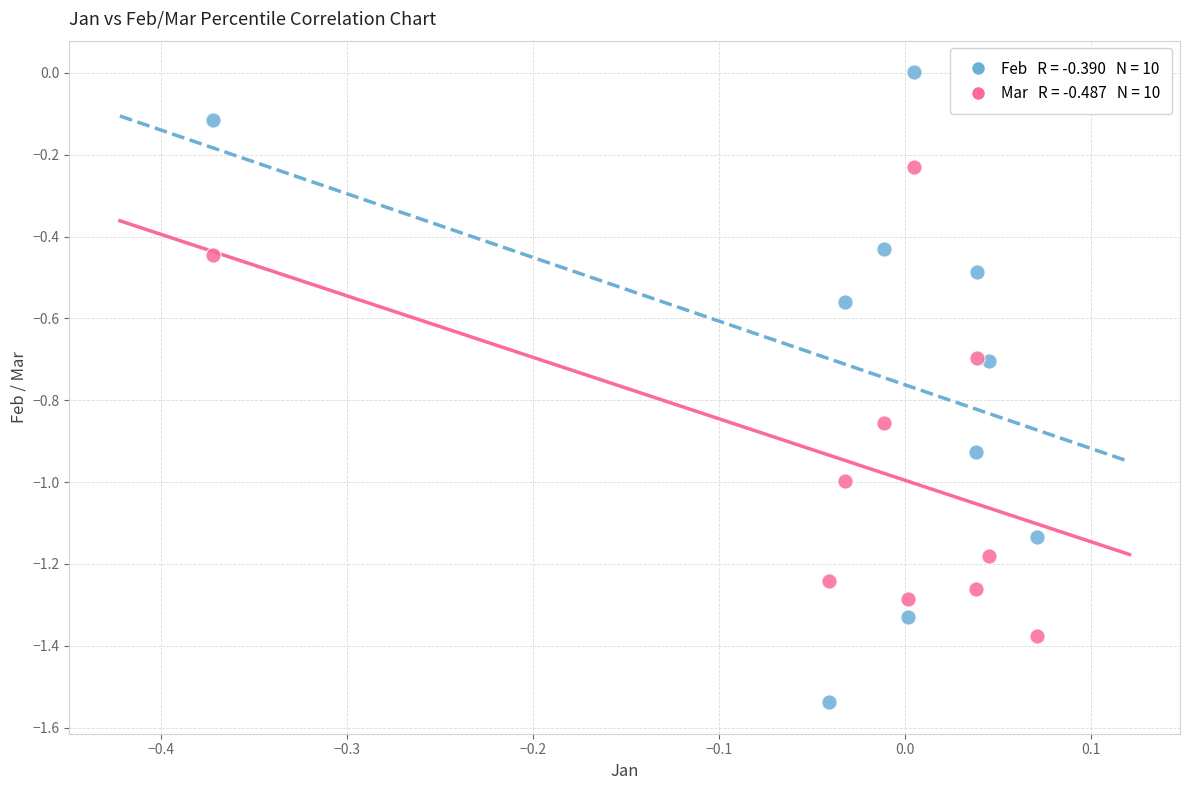

Across all data points, what is the range of X values (max minus min)?

0.4